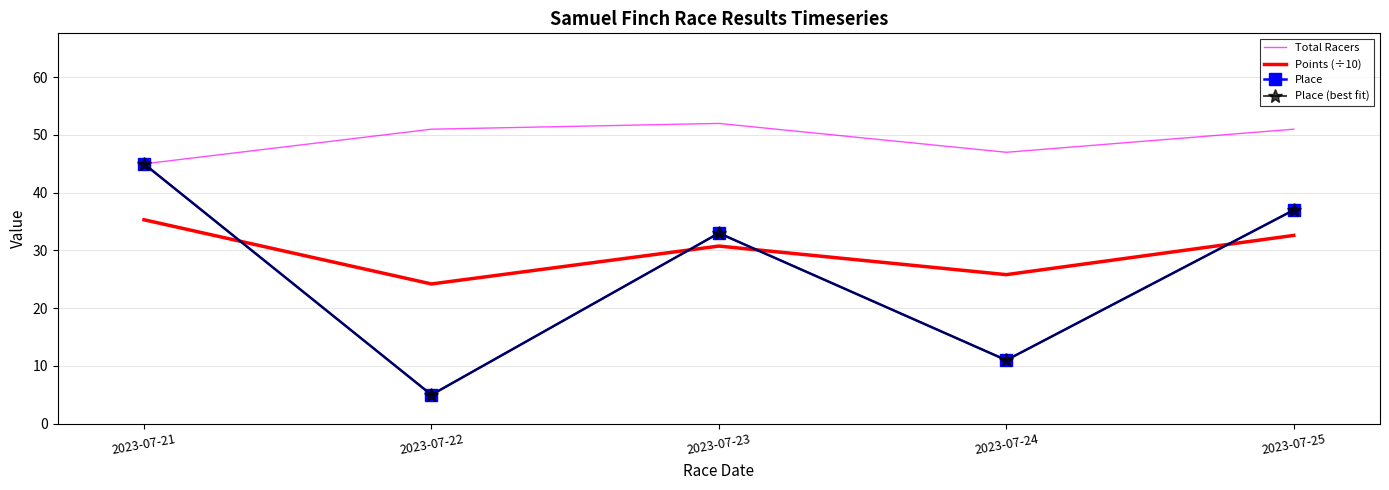

Between 2023-07-21 and 2023-07-22, which series saw the biggest shift?

Place